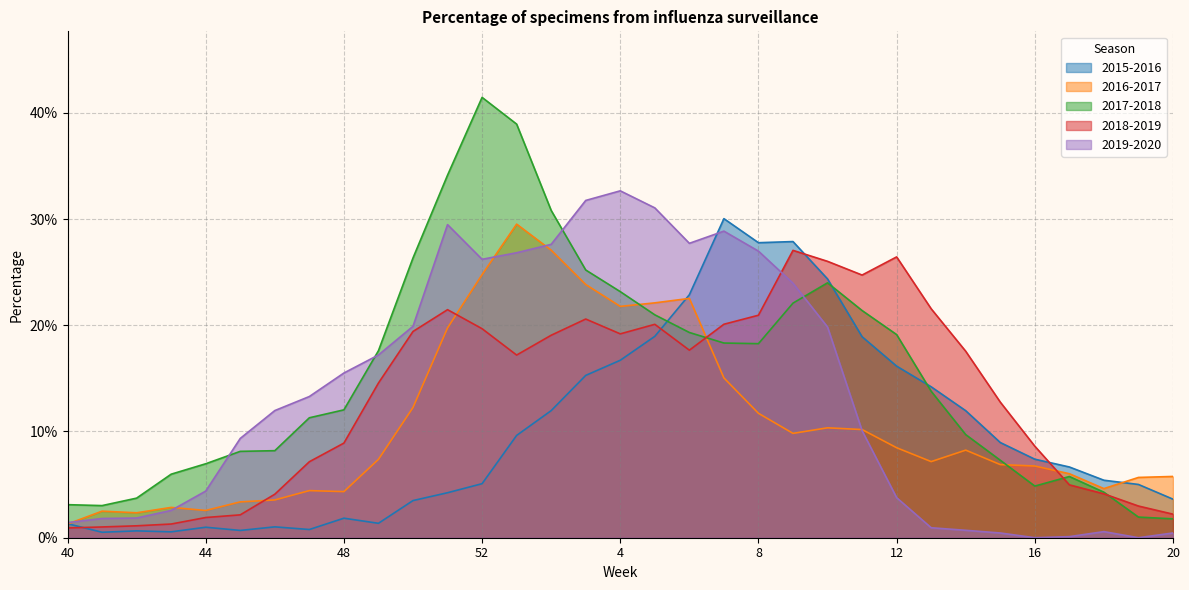

At which label is 2015-2016 closest to 0?

41